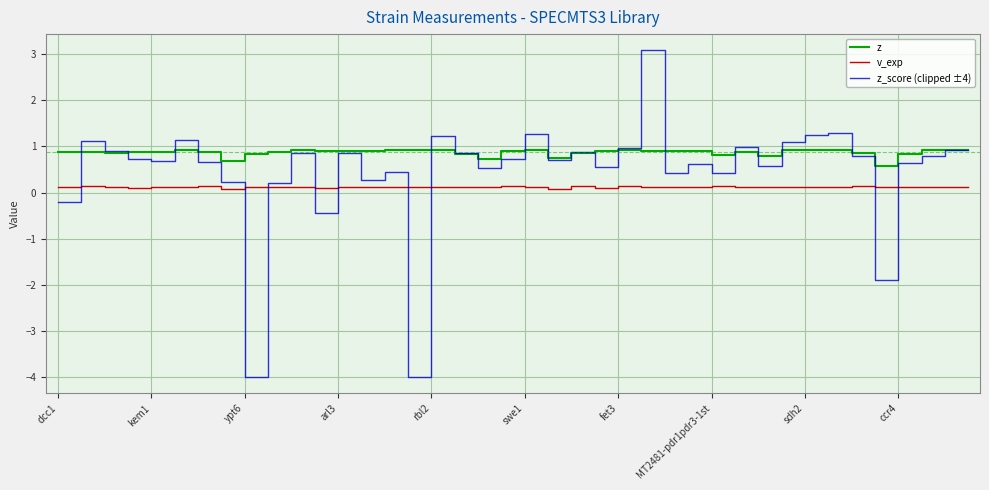

Which series has the largest total across all categories?

z